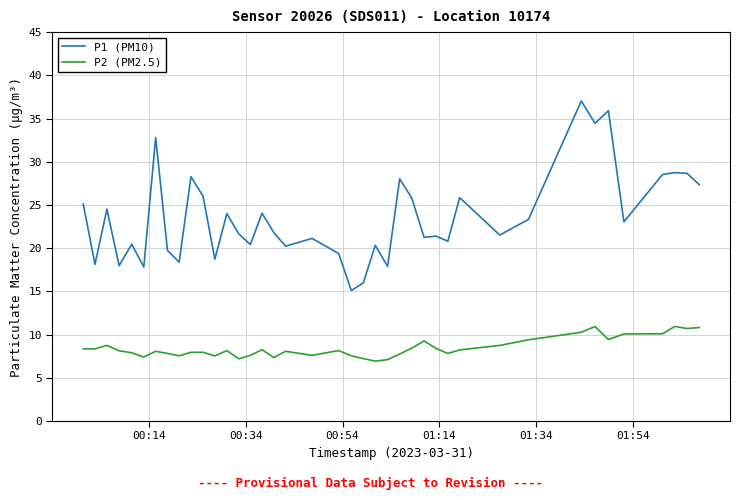

Which series has the largest total across all categories?

P1 (PM10)